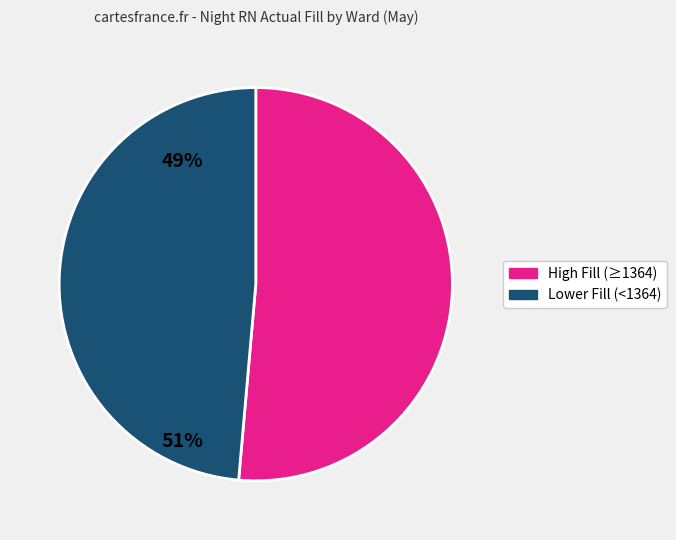

Which slice represents more than half of the pie?

High Fill (≥1364)